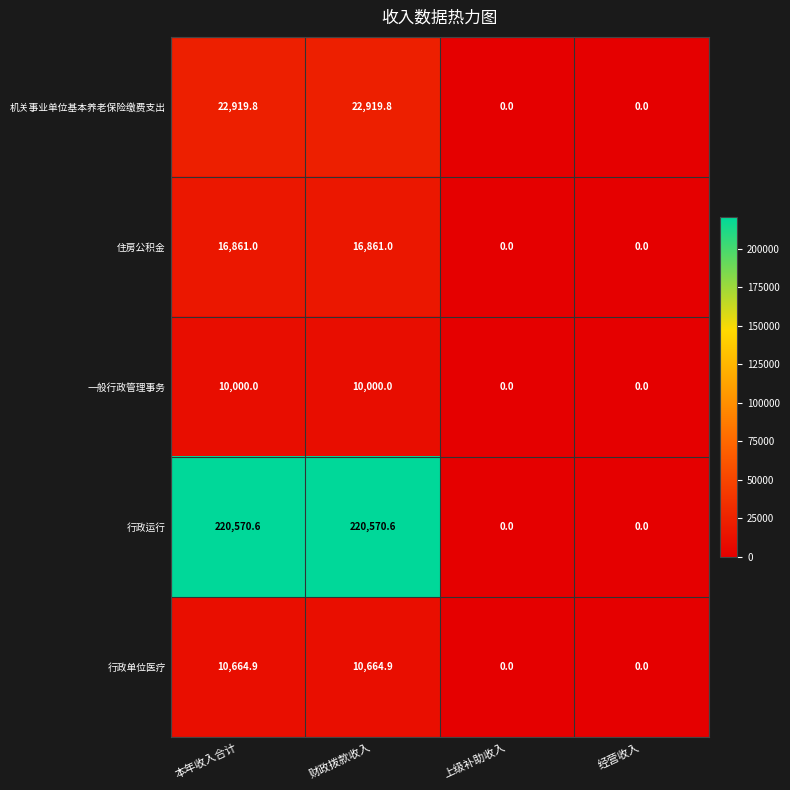

What is the sum of the 行政单位医疗 values at 上级补助收入 and 财政拨款收入?

10664.9